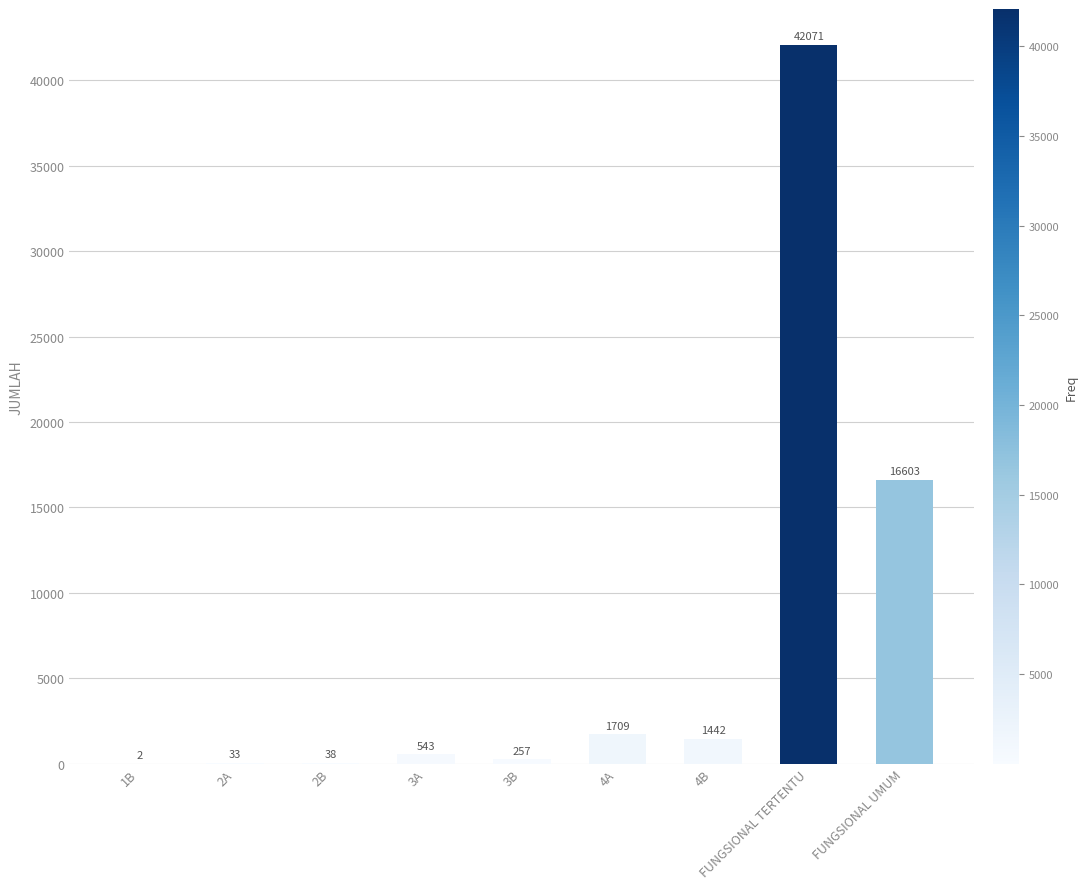

How many distinct data groups are displayed?

1